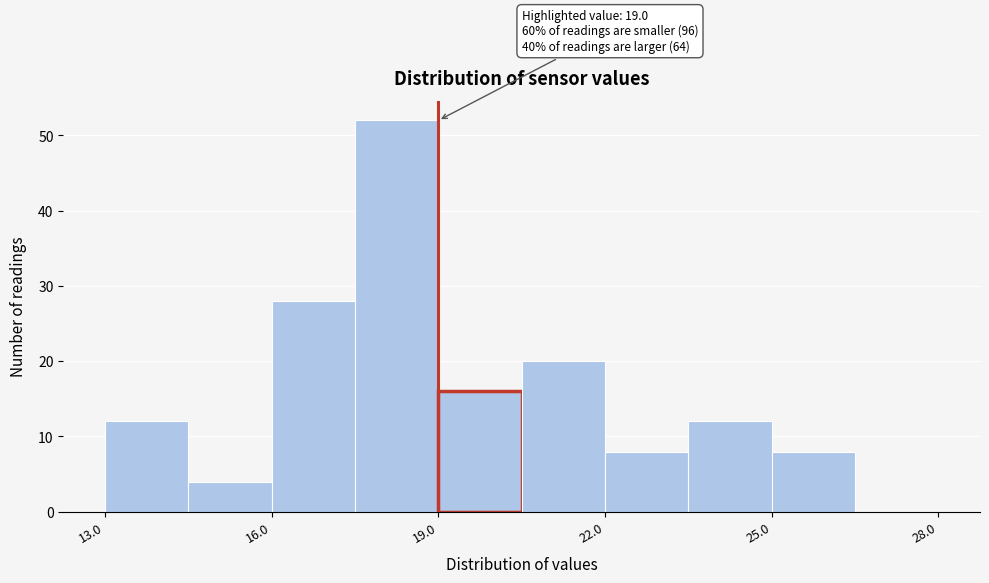

Read against the x-axis, roughly where is the centre of the tallest bar?

18.5